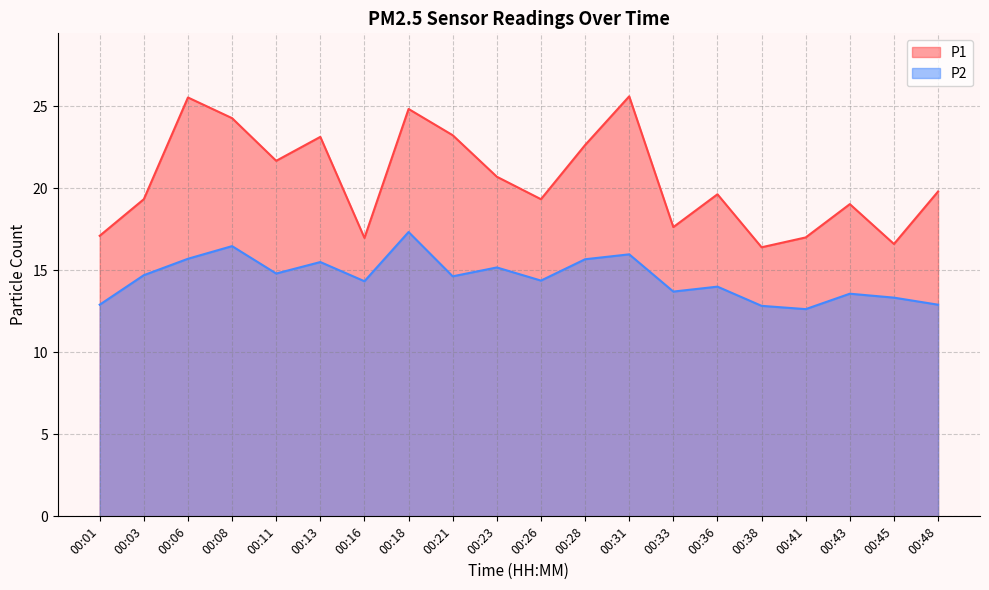

True or false: P2 has a value of 14.6 at 00:21.

True